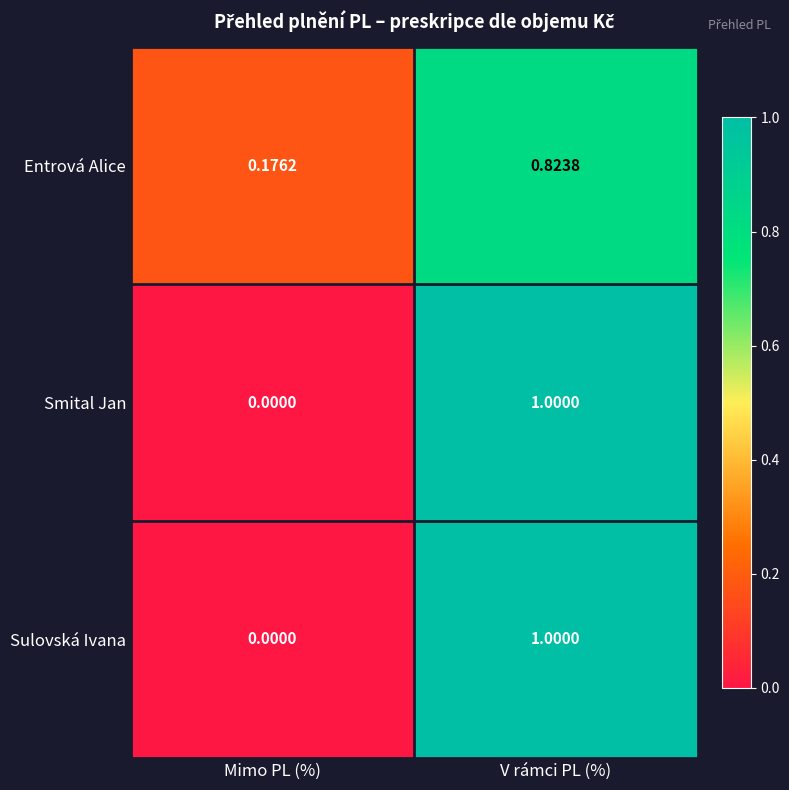

Which category has the lowest value across all series?

Mimo PL (%)